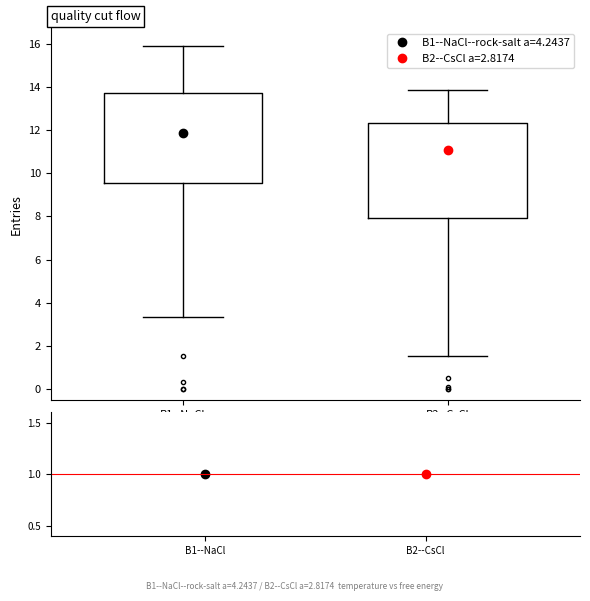

Where does the upper whisker of the box for B1--NaCl end on the y-axis? The values are not printed on the chart, so give them approximately, as read against the axis.

16.0